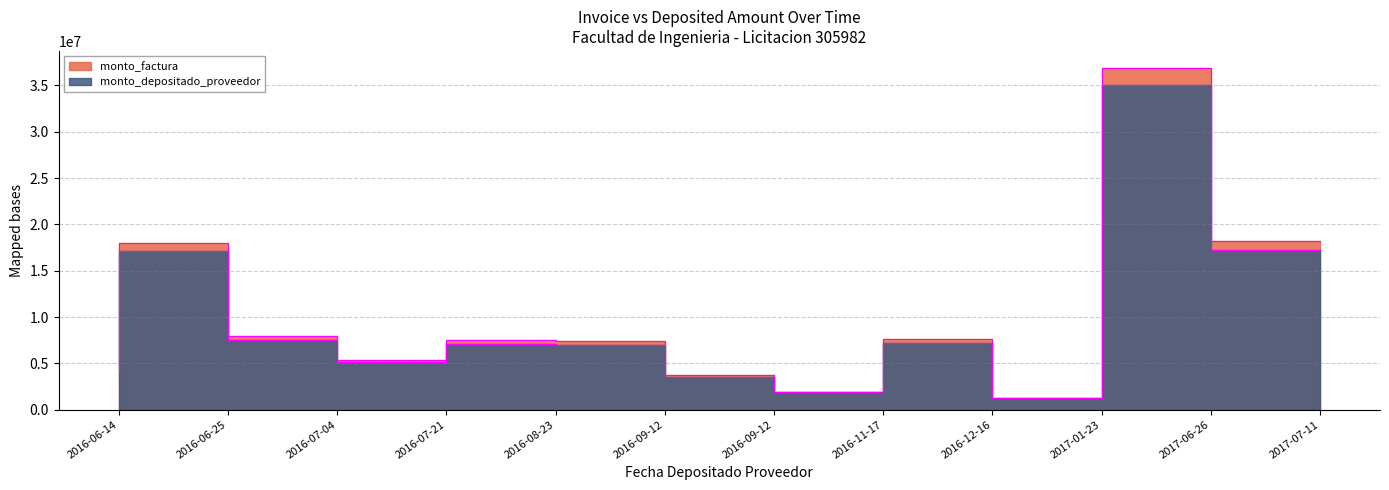

Is the value of monto_factura at 2016-07-21 greater than the value of monto_depositado_proveedor at 2016-07-04?

No